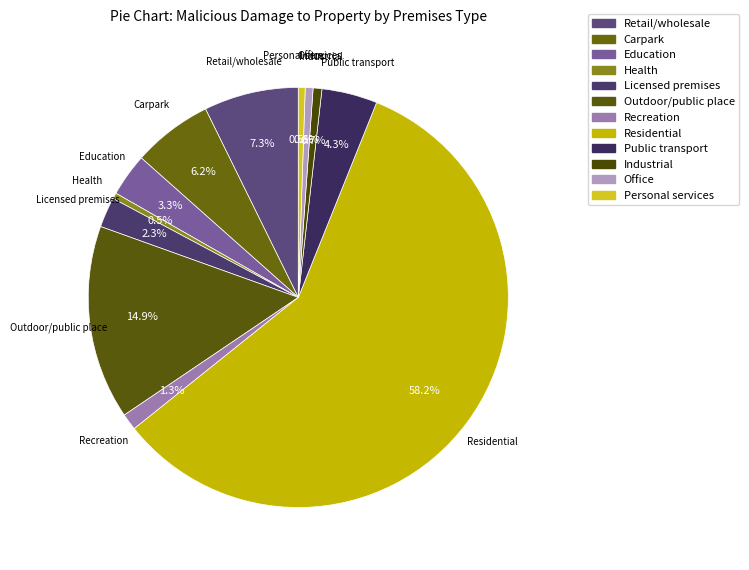

Rank the categories by value from highest to lowest.

Residential, Outdoor/public place, Retail/wholesale, Carpark, Public transport, Education, Licensed premises, Recreation, Industrial, Office, Personal services, Health